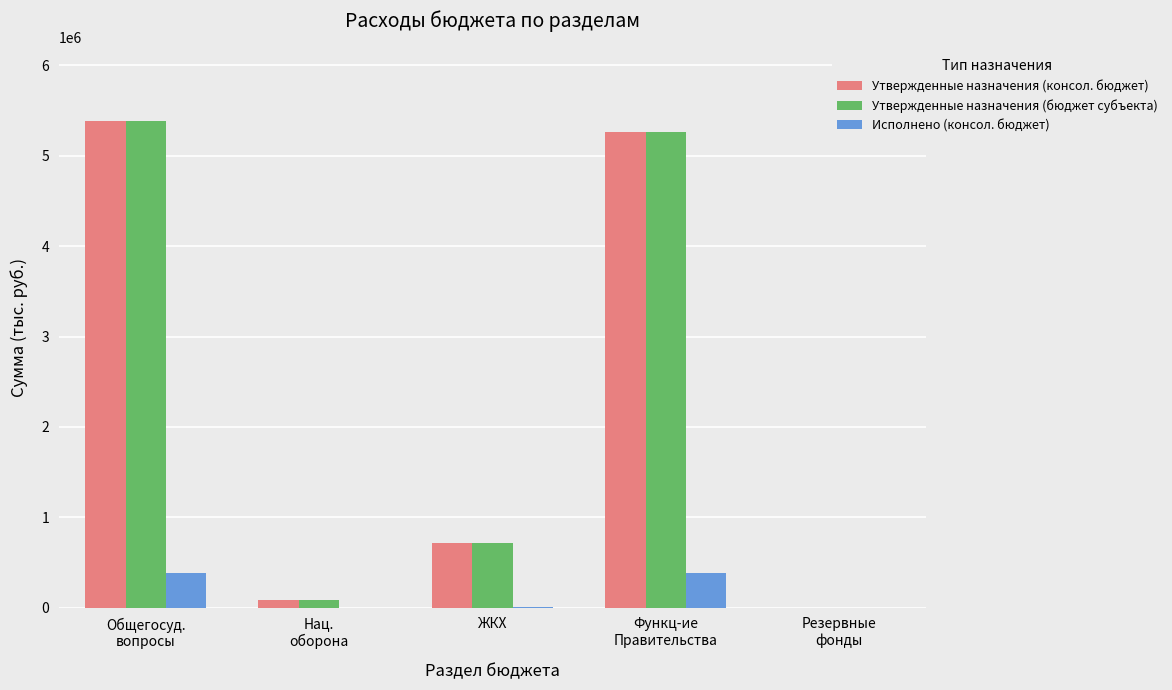

The Утвержденные назначения (консол. бюджет) series shows 2000.0 at Резервные
фонды. True or false?

True